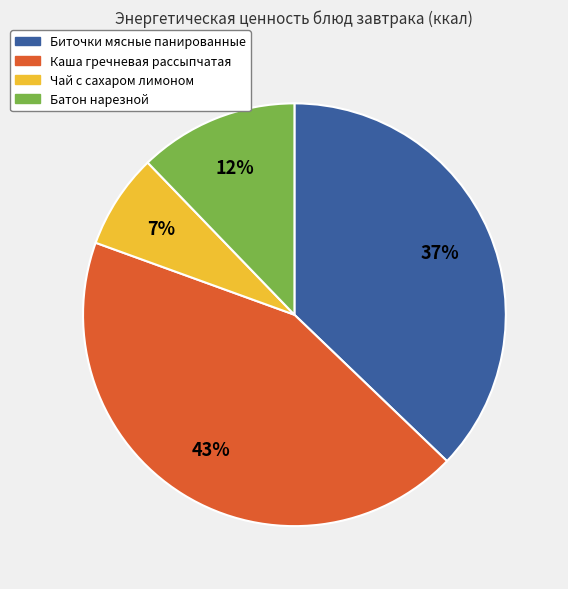

To the nearest percent, what percentage of the pie is Каша гречневая рассыпчатая?

43%